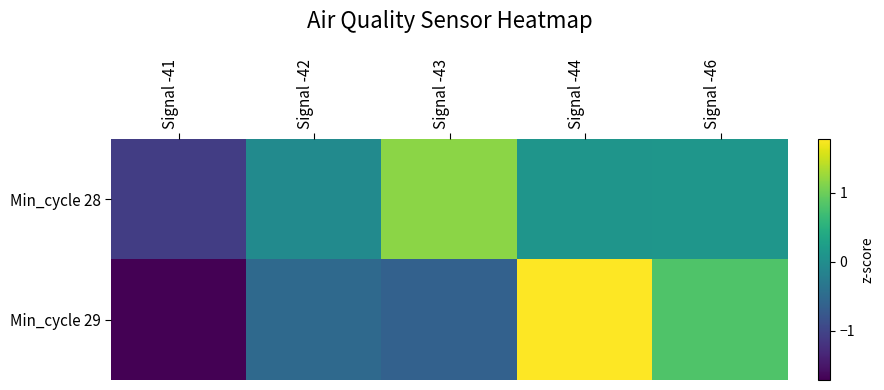

How many distinct data groups are displayed?

2